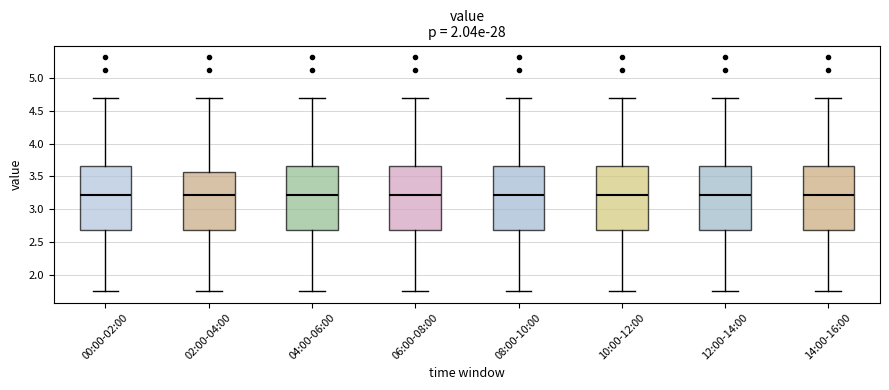

Reading left to right, read every box against the y-axis: the position of its median line, the range the box covers, and the ends of its whiskers. The values are not printed on the chart, so give them approximately, as read against the axis.

00:00-02:00: median 3.20, box 2.70 to 3.65, whiskers 1.75 to 4.70
02:00-04:00: median 3.20, box 2.70 to 3.55, whiskers 1.75 to 4.70
04:00-06:00: median 3.20, box 2.70 to 3.65, whiskers 1.75 to 4.70
06:00-08:00: median 3.20, box 2.70 to 3.65, whiskers 1.75 to 4.70
08:00-10:00: median 3.20, box 2.70 to 3.65, whiskers 1.75 to 4.70
10:00-12:00: median 3.20, box 2.70 to 3.65, whiskers 1.75 to 4.70
12:00-14:00: median 3.20, box 2.70 to 3.65, whiskers 1.75 to 4.70
14:00-16:00: median 3.20, box 2.70 to 3.65, whiskers 1.75 to 4.70